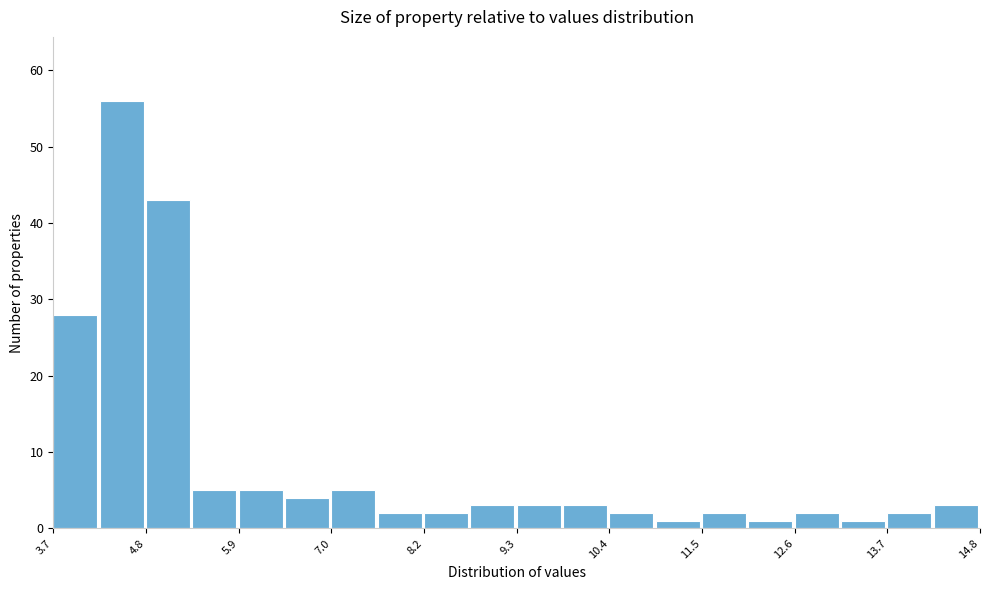

Read against the x-axis, roughly where is the centre of the tallest bar?

4.6